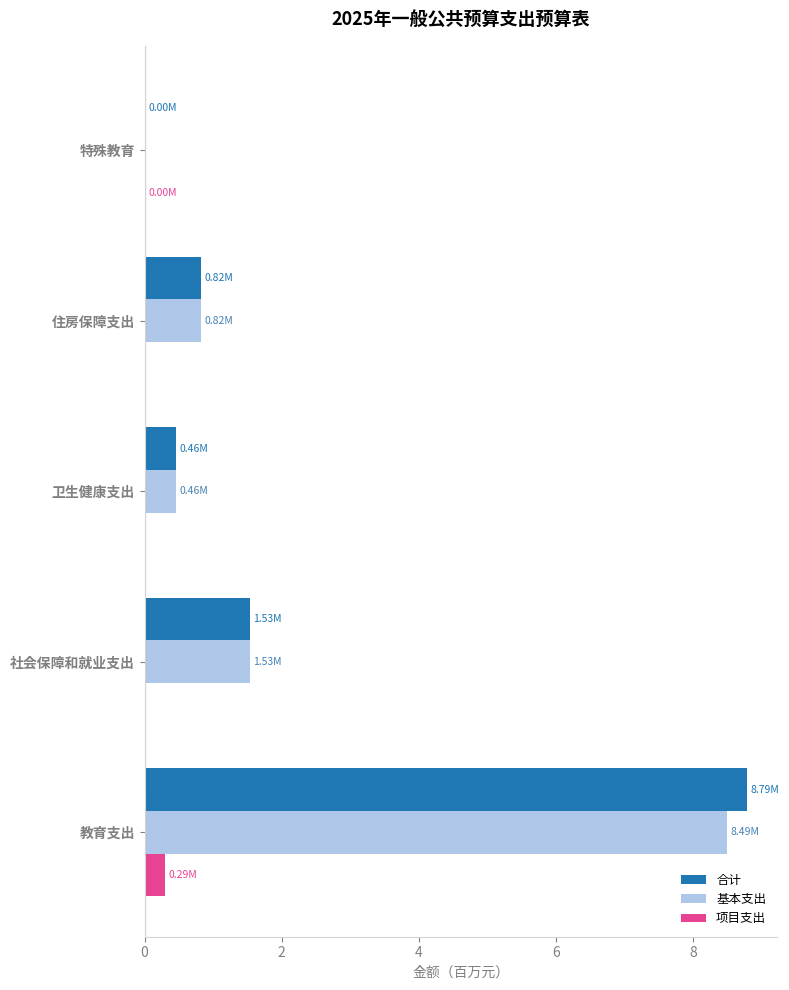

Which series changed the most between 教育支出 and 社会保障和就业支出?

合计